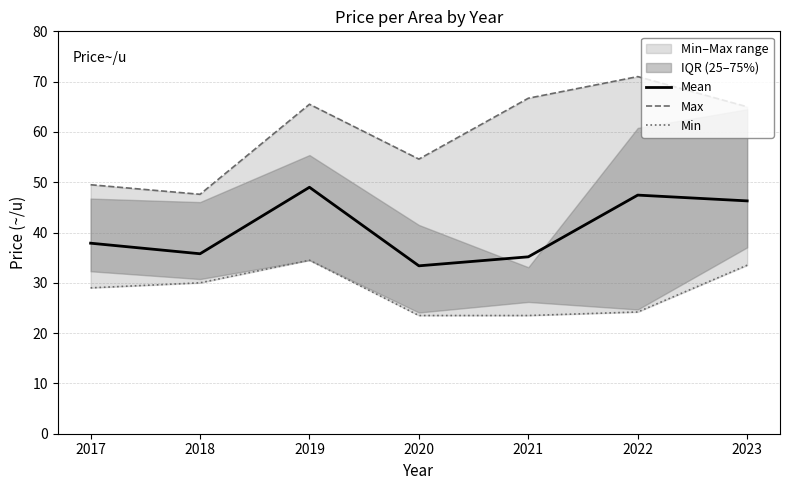

What is the difference between the second highest and minimum values in the Min series?

10.0